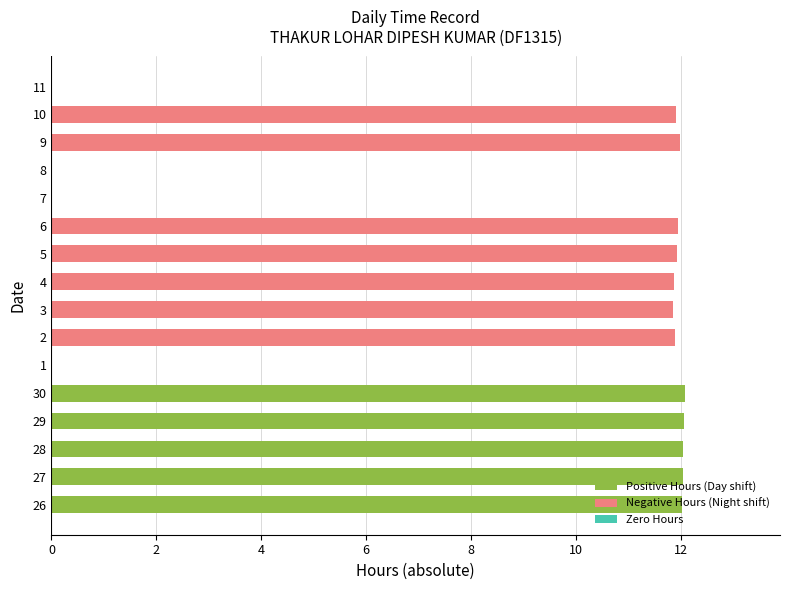

What is the maximum value shown in the chart?

12.1